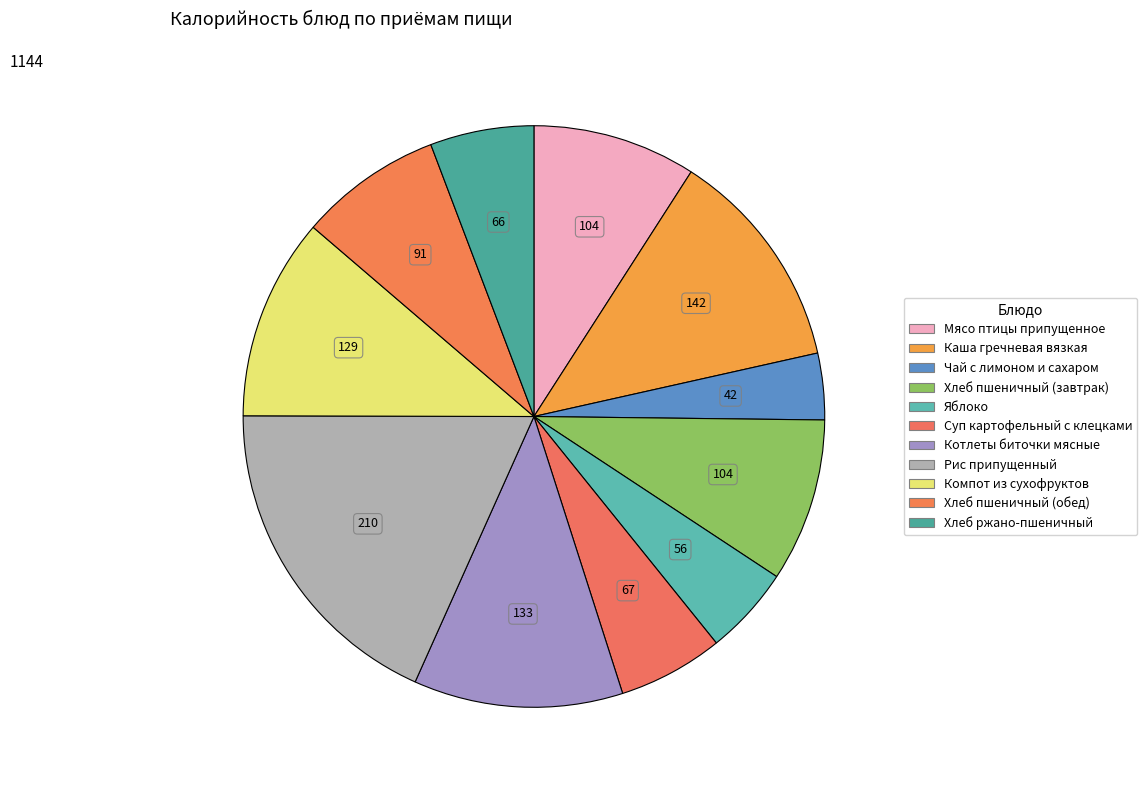

Which category has the smallest portion of the pie?

Чай с лимоном и сахаром